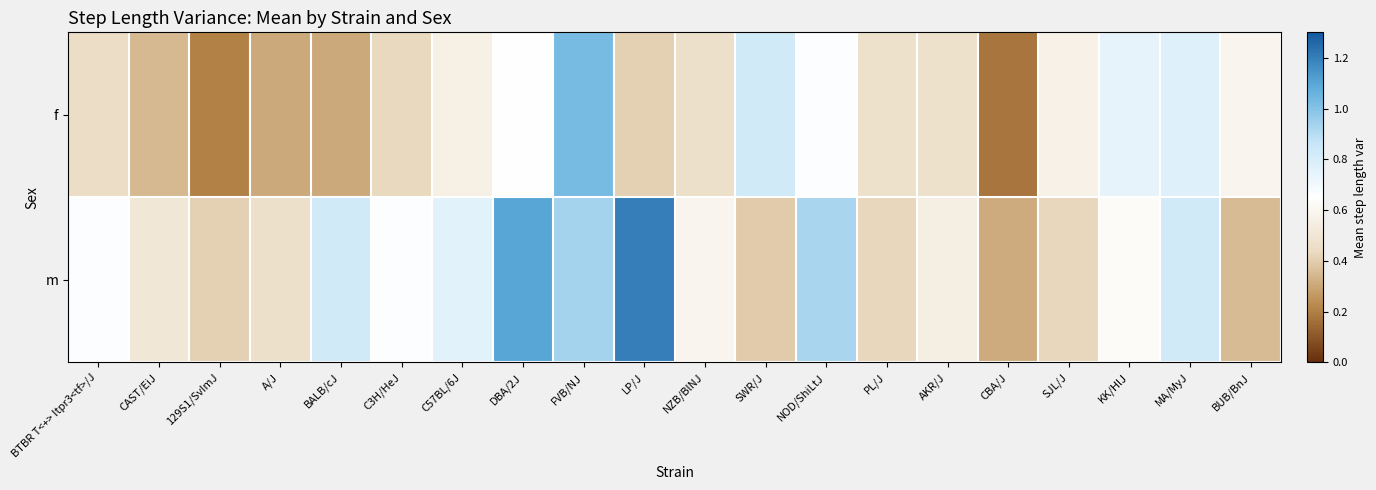

What is the spread (max minus min) of values at CBA/J?

0.1